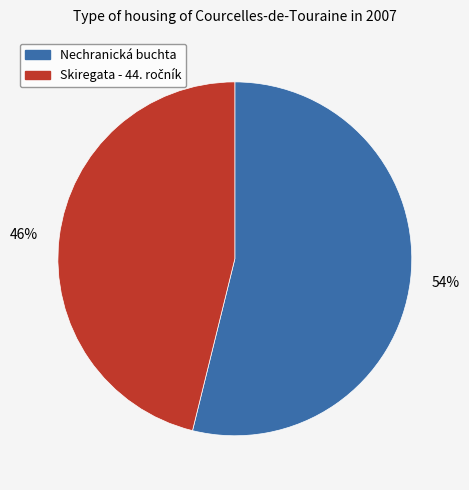

Between 46% and 54%, which is larger?

54%